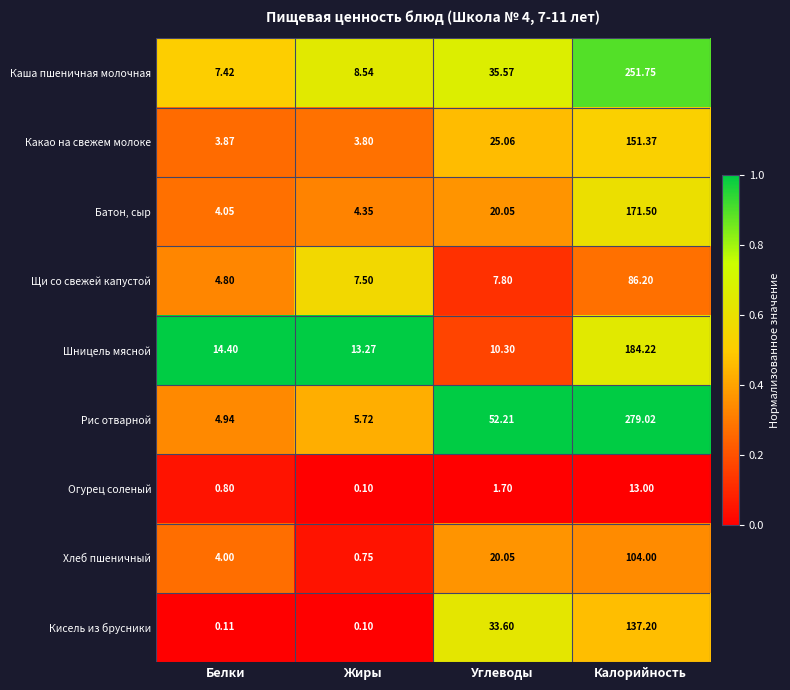

Between Жиры and Калорийность, which series saw the biggest shift?

Рис отварной